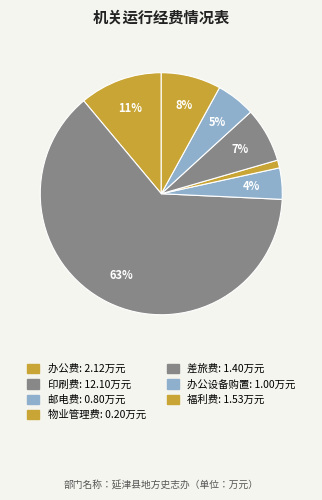

What is the total percentage of 差旅费 and 邮电费?

11.5%